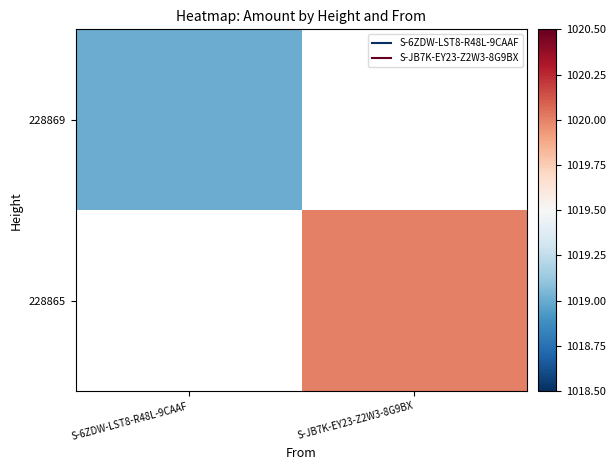

Where is 228869 nearest to the value 1019?

S-6ZDW-LST8-R48L-9CAAF